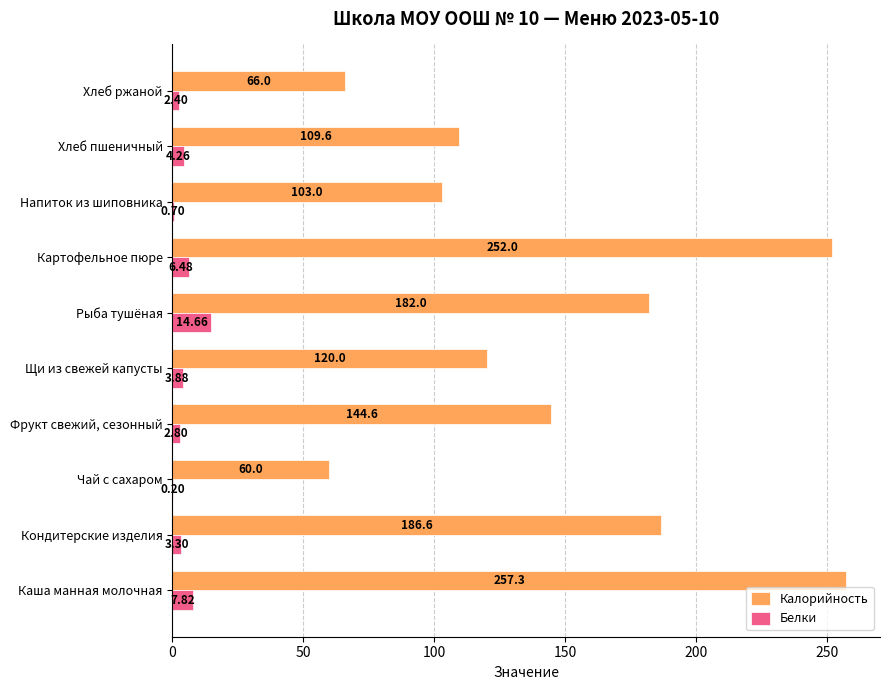

Which series has the widest spread of values?

Калорийность